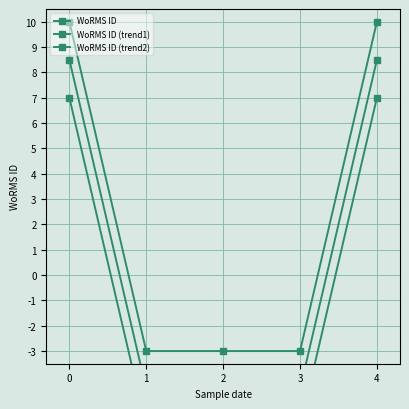

True or false: WoRMS ID (trend2) has more than 1 points higher than both neighbors.

False